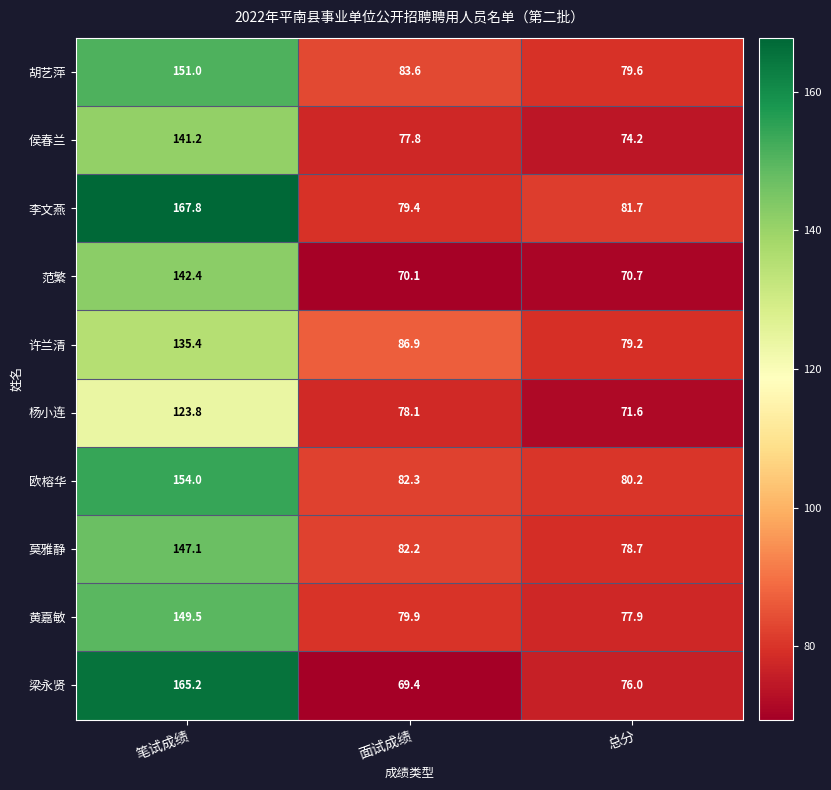

Which category has the lowest value across all series?

面试成绩